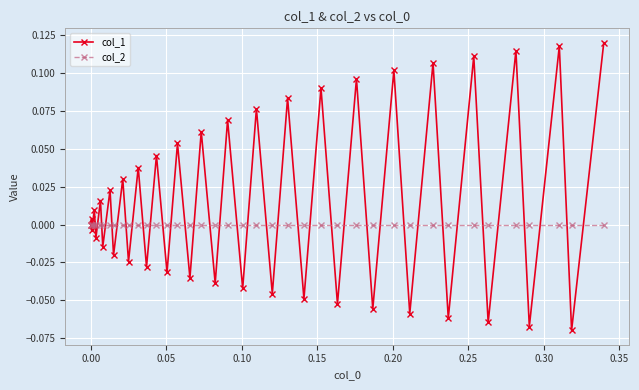

Which series has the largest total across all categories?

col_1